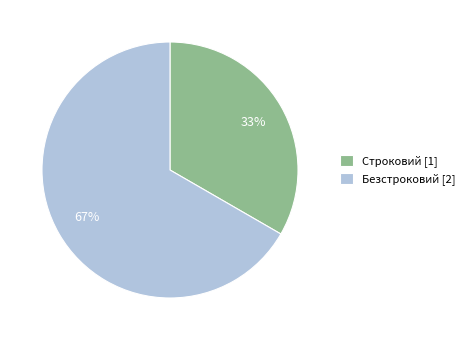

What percentage is the Безстроковий slice, to the nearest percent?

67%